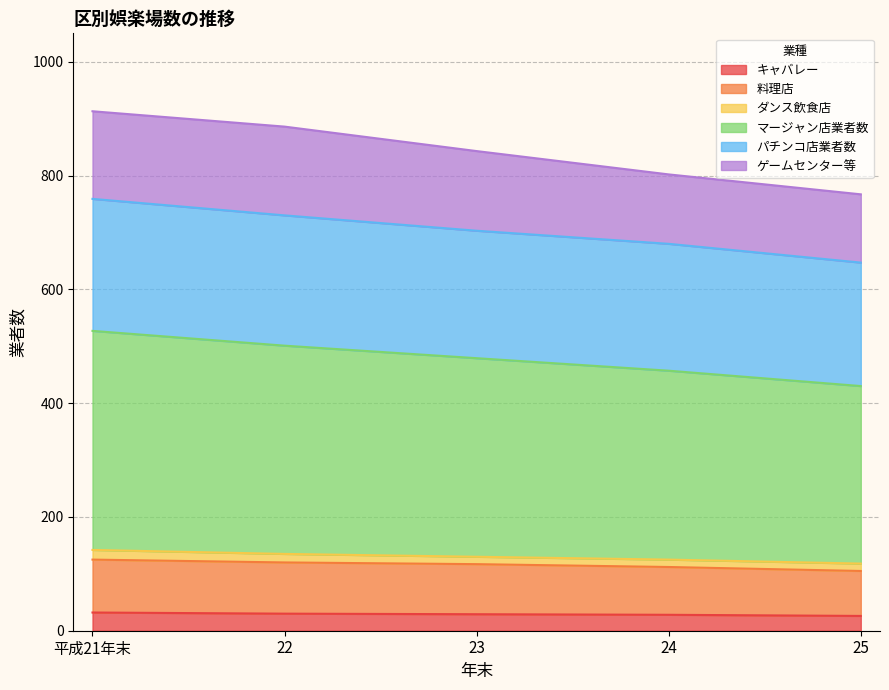

What are all the series names shown in the legend?

キャバレー, 料理店, ダンス飲食店, マージャン店業者数, パチンコ店業者数, ゲームセンター等